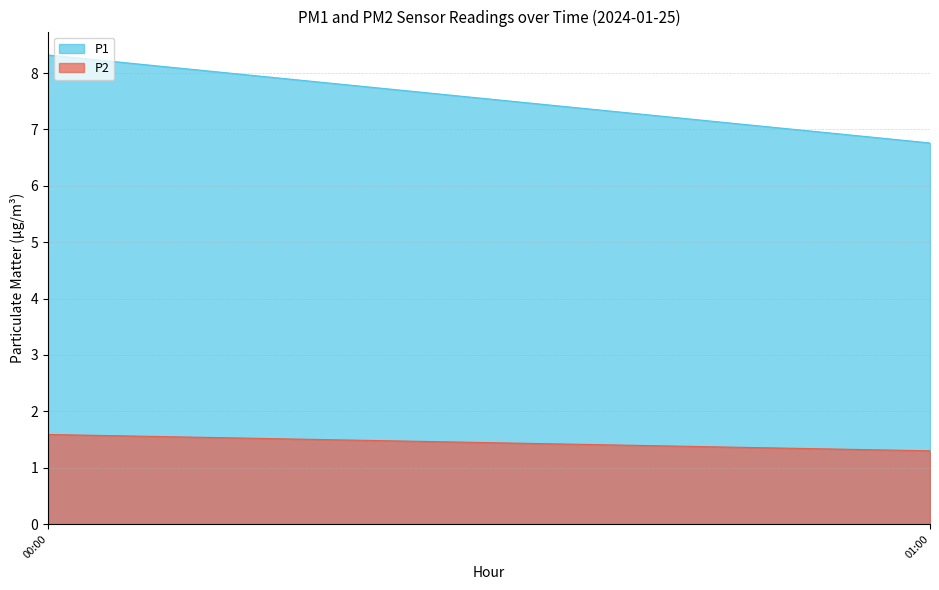

Is the value of P1 at 00:00 greater than the value of P2 at 01:00?

Yes